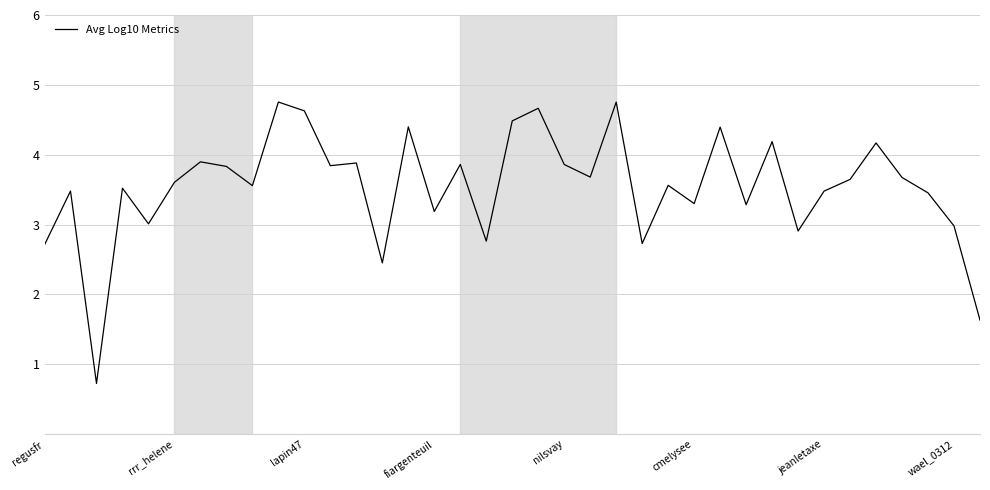

What is the smallest value displayed?

0.7